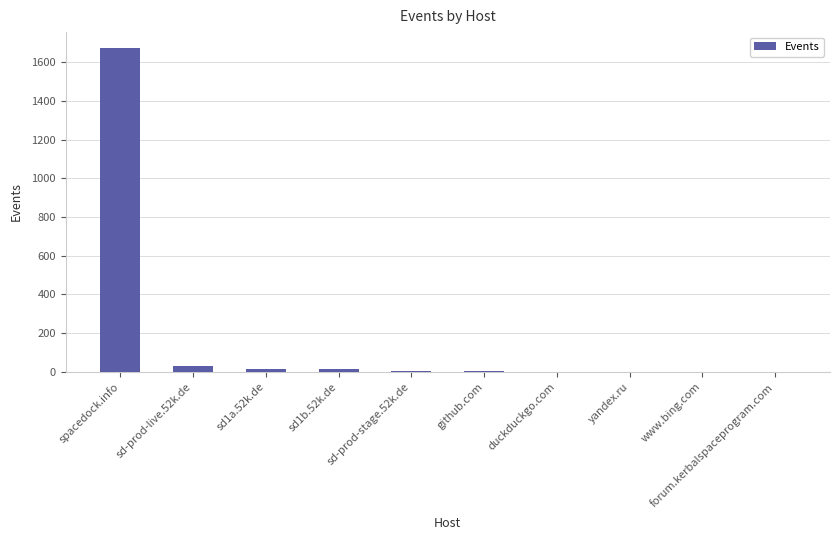

Which category has the highest value across all series?

spacedock.info